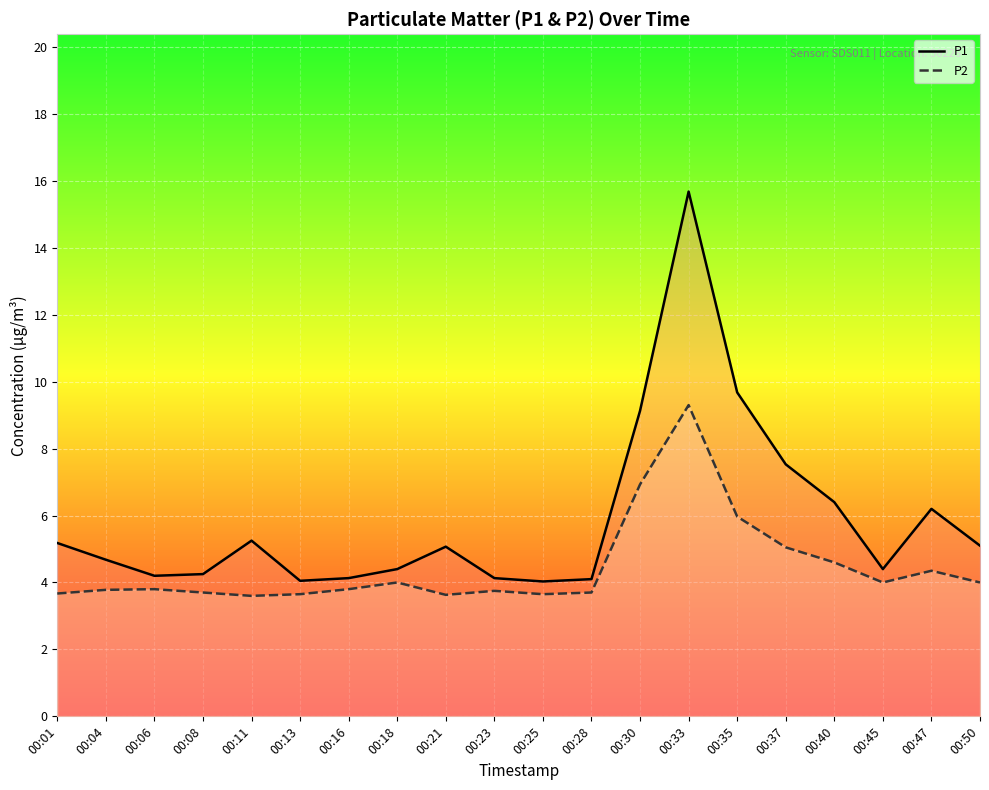

How many values in the P1 series are below 5?

10